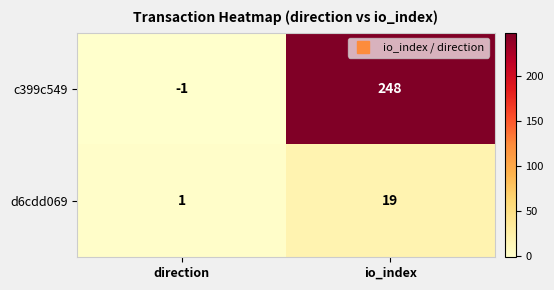

What is the maximum value shown in the chart?

248